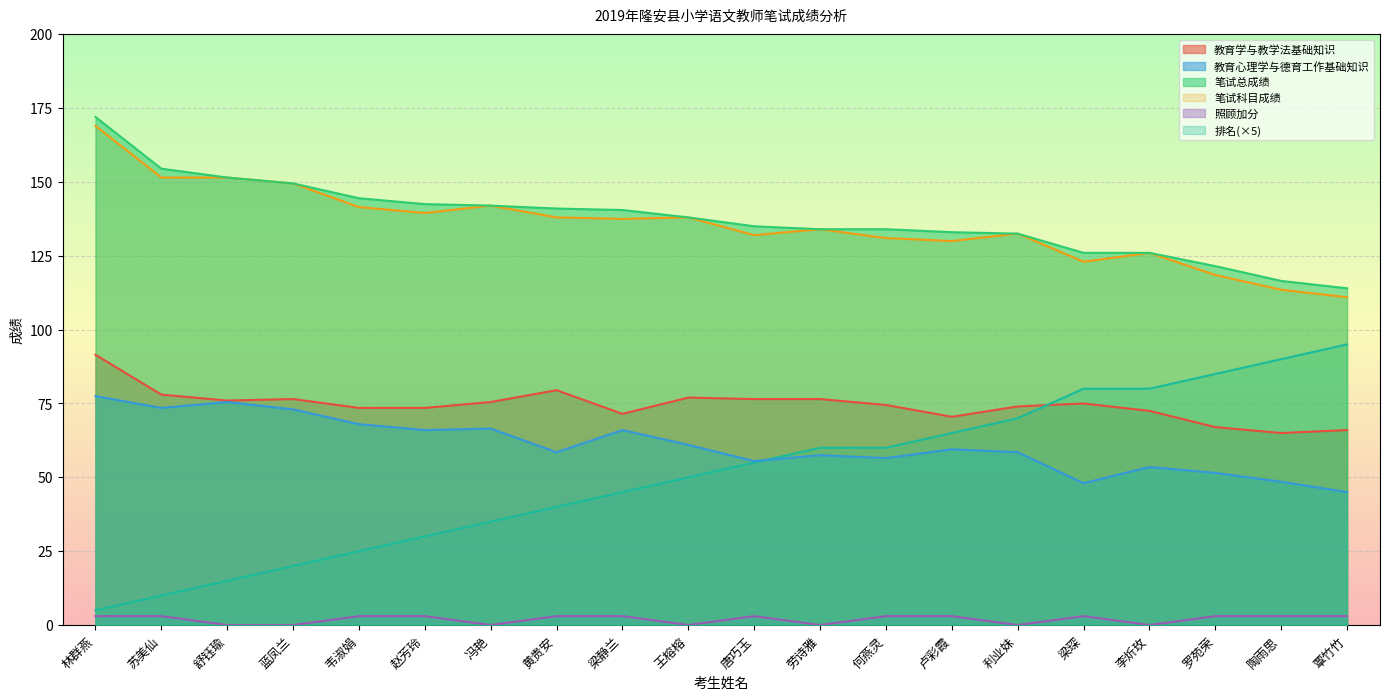

Reading right to left, list all the values displayed in this chart.

教育学与教学法基础知识: 覃竹竹=66.0	陶雨思=65.0	罗苑荣=67.0	李炘玫=72.5	梁琛=75.0	利业妹=74.0	卢彩霞=70.5	何燕灵=74.5	劳诗雅=76.5	唐巧玉=76.5	王榕榕=77.0	梁静兰=71.5	黄贵安=79.5	冯艳=75.5	赵芳玲=73.5	韦淑娟=73.5	蓝凤兰=76.5	舒钰瑜=76.0	苏美仙=78.0	林群燕=91.5
教育心理学与德育工作基础知识: 覃竹竹=45.0	陶雨思=48.5	罗苑荣=51.5	李炘玫=53.5	梁琛=48.0	利业妹=58.5	卢彩霞=59.5	何燕灵=56.5	劳诗雅=57.5	唐巧玉=55.5	王榕榕=61.0	梁静兰=66.0	黄贵安=58.5	冯艳=66.5	赵芳玲=66.0	韦淑娟=68.0	蓝凤兰=73.0	舒钰瑜=75.5	苏美仙=73.5	林群燕=77.5
笔试科目成绩: 覃竹竹=111.0	陶雨思=113.5	罗苑荣=118.5	李炘玫=126.0	梁琛=123.0	利业妹=132.5	卢彩霞=130.0	何燕灵=131.0	劳诗雅=134.0	唐巧玉=132.0	王榕榕=138.0	梁静兰=137.5	黄贵安=138.0	冯艳=142.0	赵芳玲=139.5	韦淑娟=141.5	蓝凤兰=149.5	舒钰瑜=151.5	苏美仙=151.5	林群燕=169.0
照顾加分: 覃竹竹=3.0	陶雨思=3.0	罗苑荣=3.0	李炘玫=0.0	梁琛=3.0	利业妹=0.0	卢彩霞=3.0	何燕灵=3.0	劳诗雅=0.0	唐巧玉=3.0	王榕榕=0.0	梁静兰=3.0	黄贵安=3.0	冯艳=0.0	赵芳玲=3.0	韦淑娟=3.0	蓝凤兰=0.0	舒钰瑜=0.0	苏美仙=3.0	林群燕=3.0
笔试总成绩: 覃竹竹=114.0	陶雨思=116.5	罗苑荣=121.5	李炘玫=126.0	梁琛=126.0	利业妹=132.5	卢彩霞=133.0	何燕灵=134.0	劳诗雅=134.0	唐巧玉=135.0	王榕榕=138.0	梁静兰=140.5	黄贵安=141.0	冯艳=142.0	赵芳玲=142.5	韦淑娟=144.5	蓝凤兰=149.5	舒钰瑜=151.5	苏美仙=154.5	林群燕=172.0
排名: 覃竹竹=95.0	陶雨思=90.0	罗苑荣=85.0	李炘玫=80.0	梁琛=80.0	利业妹=70.0	卢彩霞=65.0	何燕灵=60.0	劳诗雅=60.0	唐巧玉=55.0	王榕榕=50.0	梁静兰=45.0	黄贵安=40.0	冯艳=35.0	赵芳玲=30.0	韦淑娟=25.0	蓝凤兰=20.0	舒钰瑜=15.0	苏美仙=10.0	林群燕=5.0